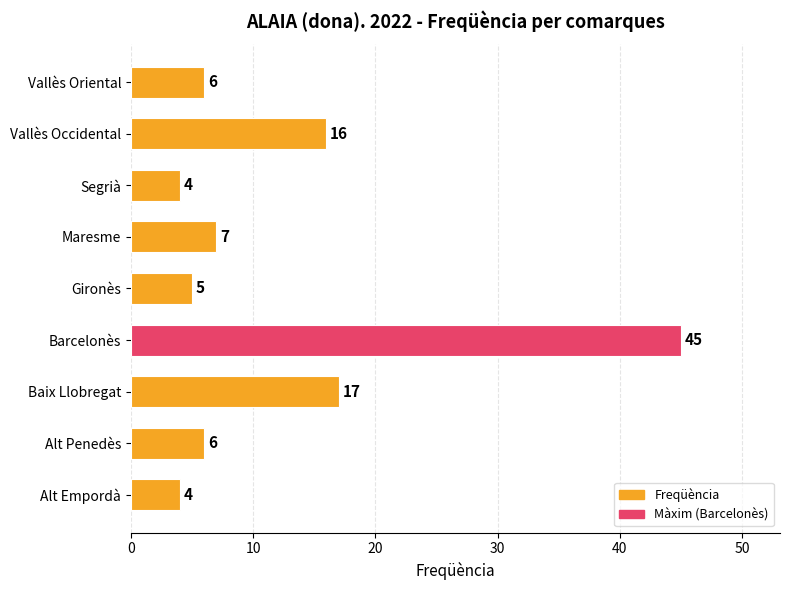

Which has a higher value, Vallès Occidental or Segrià?

Vallès Occidental